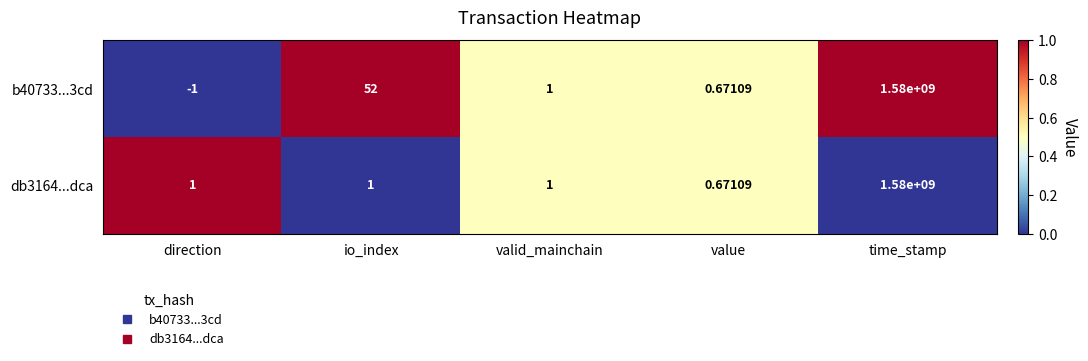

At which category is the sum across all series the highest?

time_stamp